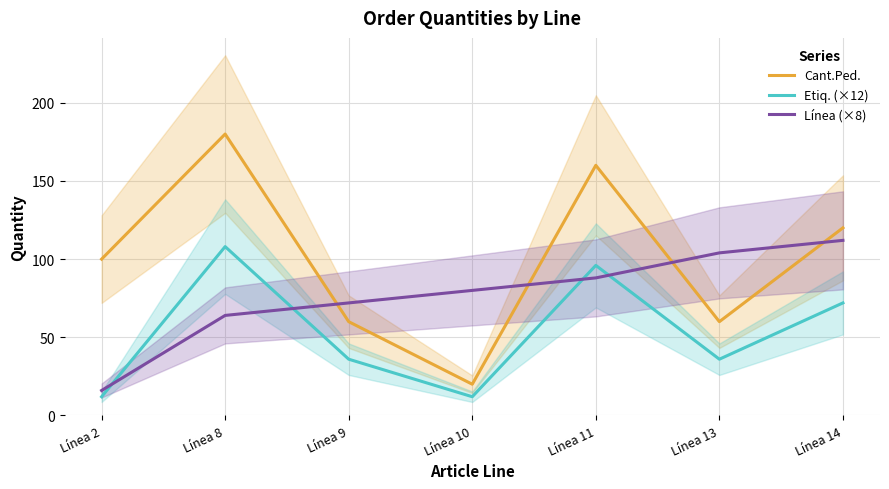

List the labels in order of Cant.Ped. value, smallest first.

Línea 10, Línea 9, Línea 13, Línea 2, Línea 14, Línea 11, Línea 8